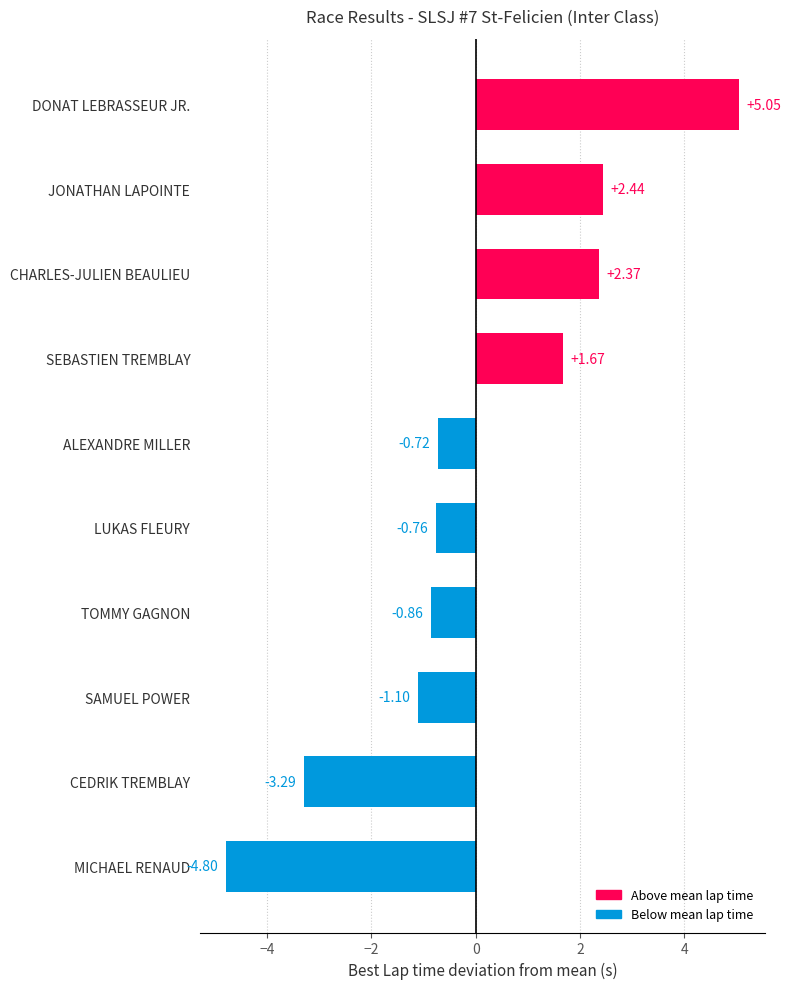

What is the difference between the values at SAMUEL POWER and LUKAS FLEURY?

0.3